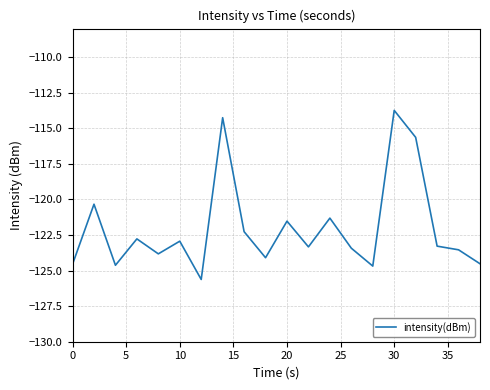

What is the maximum value shown in the chart?

-113.7